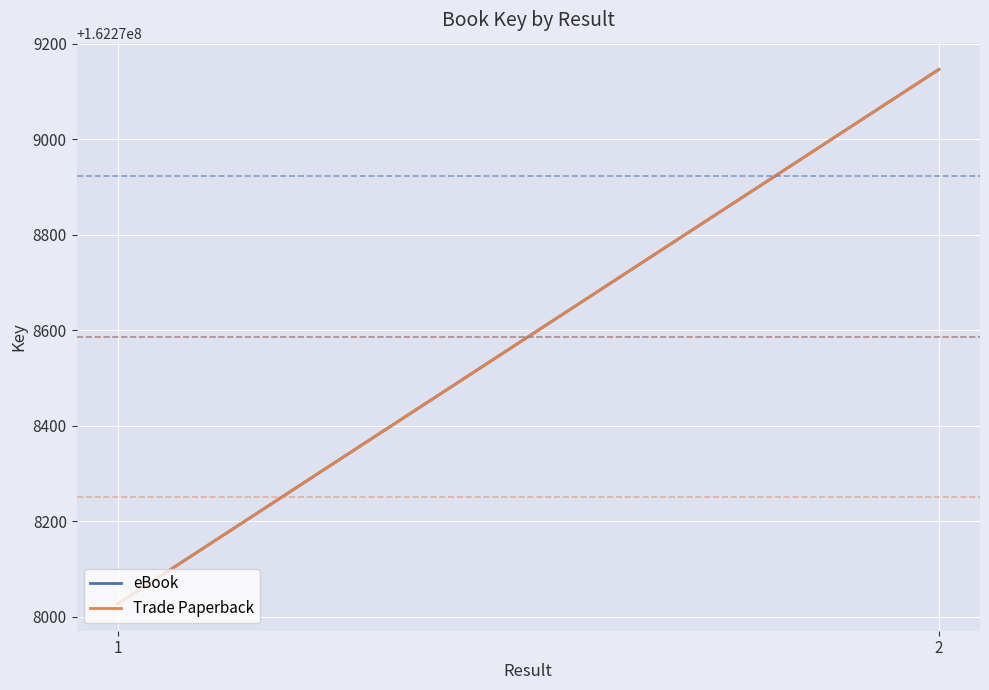

The value of Trade Paperback at 1 is 94777059. True or false?

False